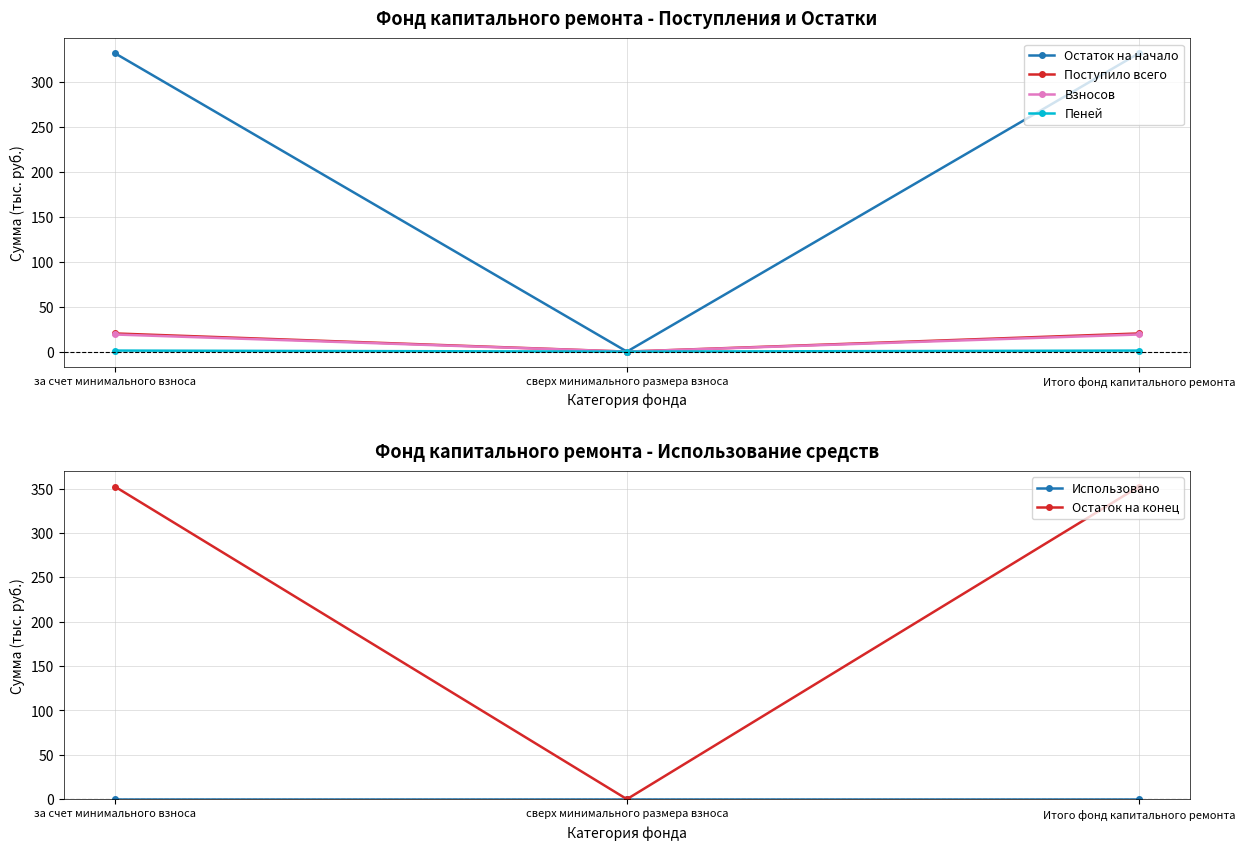

Reading left to right, what are all the values shown in this chart?

Остаток на начало: 332.1	0.0	332.1
Поступило всего: 20.2	0.0	20.2
Взносов: 19.1	0.0	19.1
Пеней: 1.1	0.0	1.1
Использовано: 0.0	0.0	0.0
Остаток на конец: 352.3	0.0	352.3